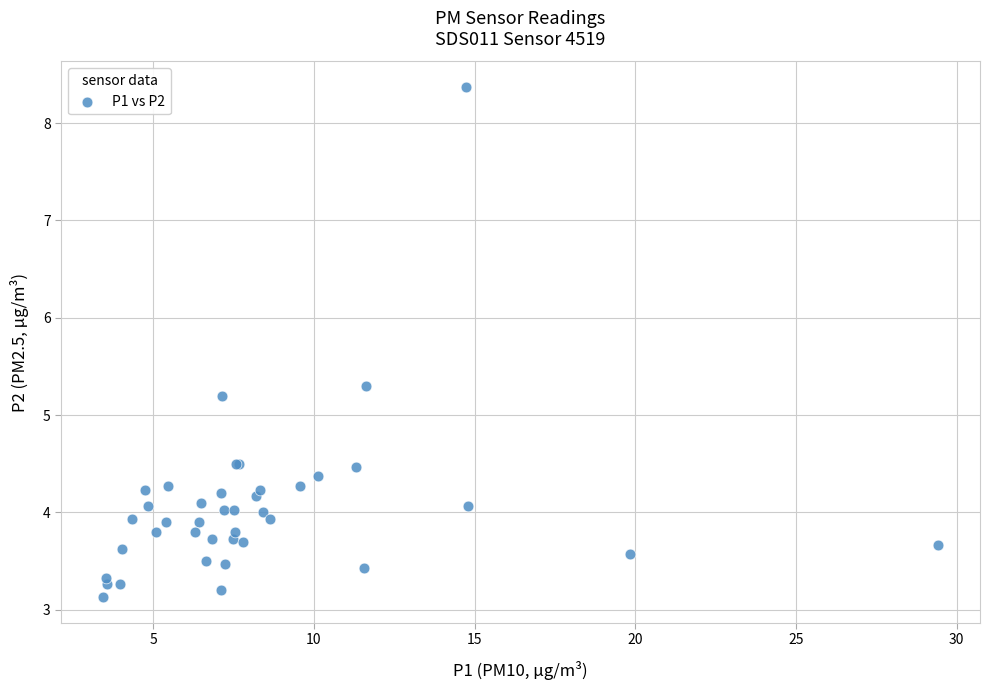

What Y value in the scatter plot is closest to 5?

5.2